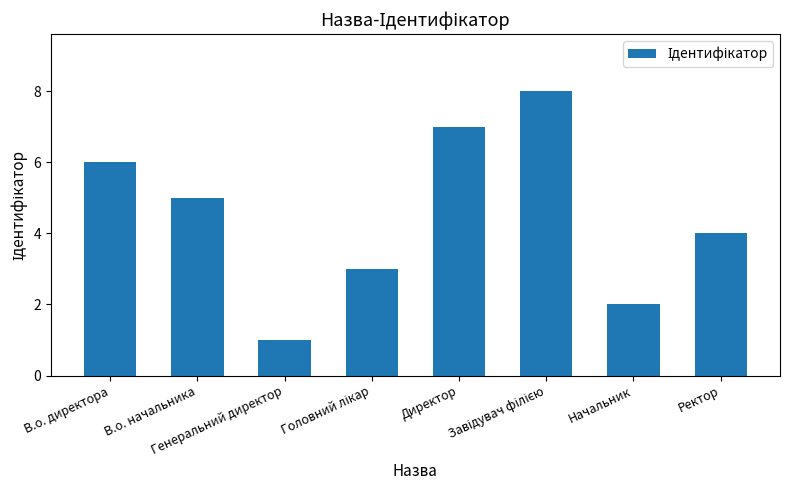

What is the maximum value shown in the chart?

8